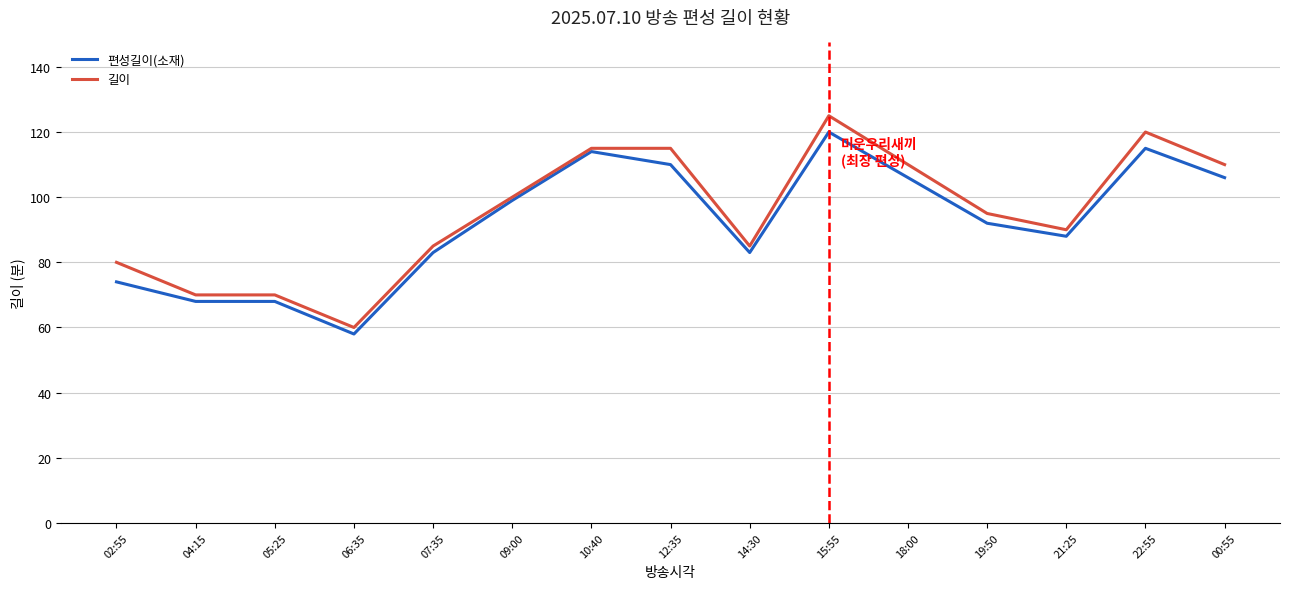

What is the approximate value of 길이 at 12:35, to the nearest 5?

115